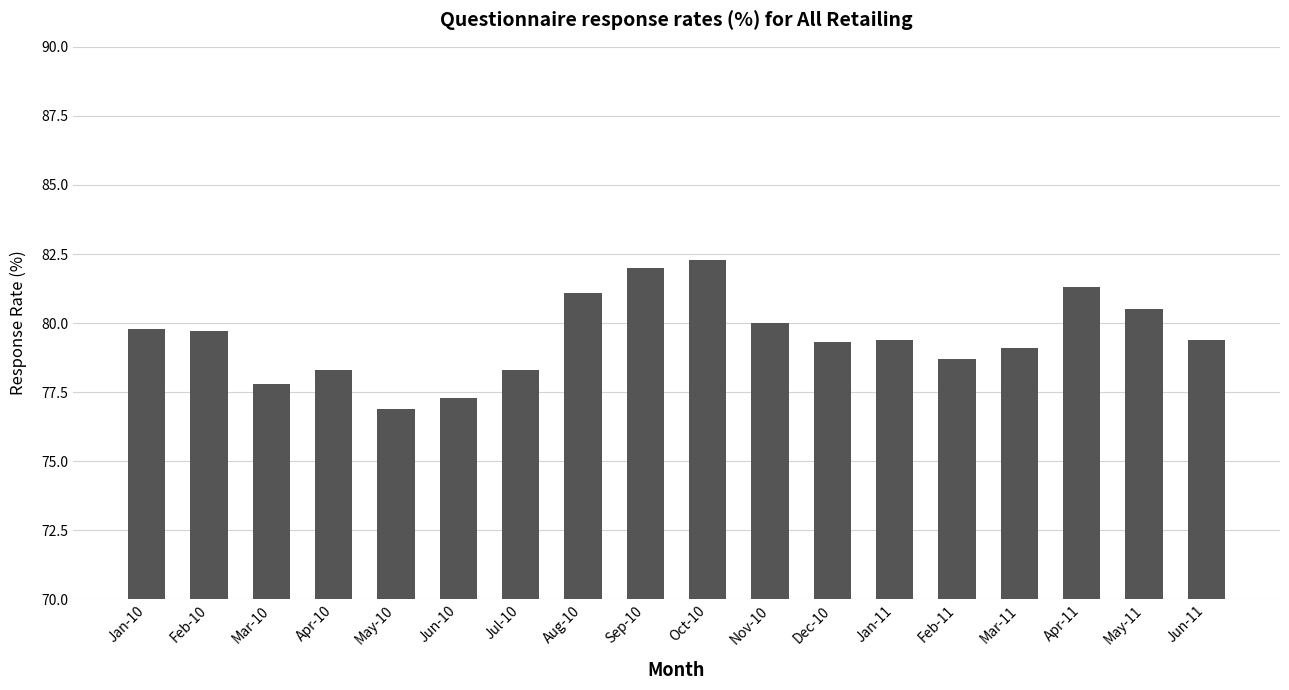

How many values are below 79?

6